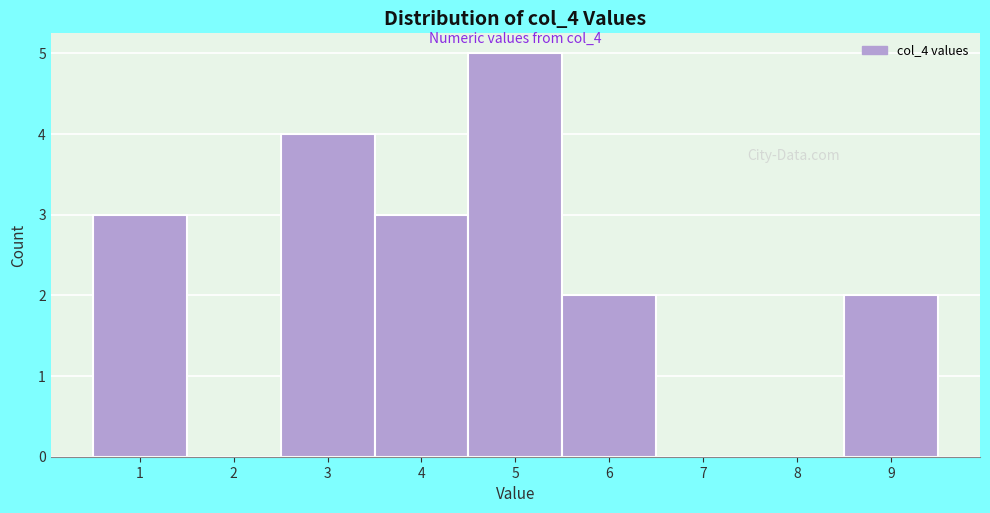

Reading left to right, list every bar in this chart as the range it spans on the x-axis followed by its height. The values are not printed on the chart, so give them approximately, as read against the axis.

0.5 to 1.5: 3
1.5 to 2.5: 0
2.5 to 3.5: 4
3.5 to 4.5: 3
4.5 to 5.5: 5
5.5 to 6.5: 2
6.5 to 7.5: 0
7.5 to 8.5: 0
8.5 to 9.5: 2